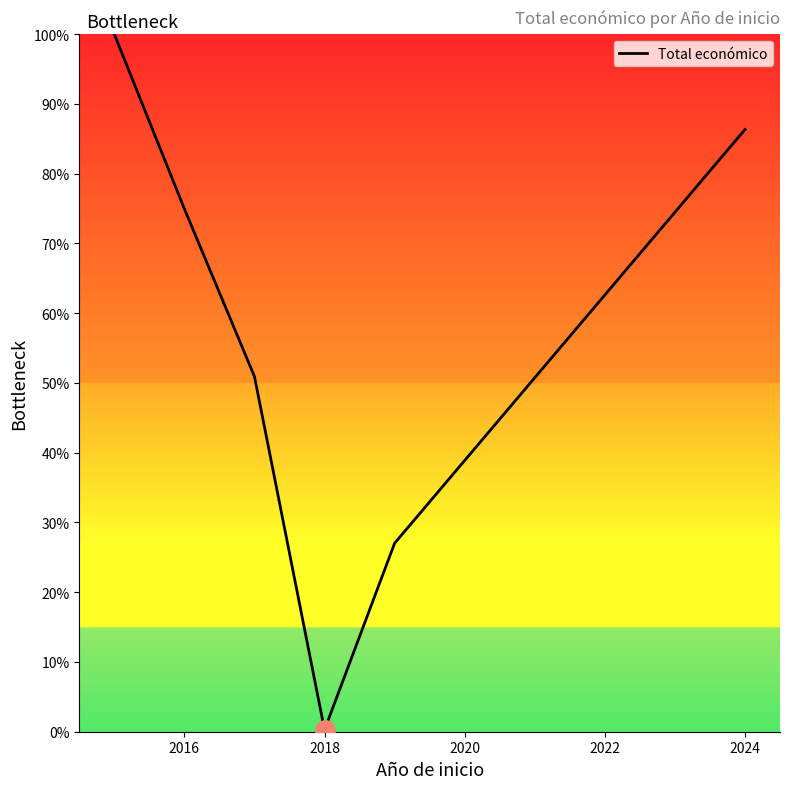

True or false: the data has more than 0 interior local peaks.

False